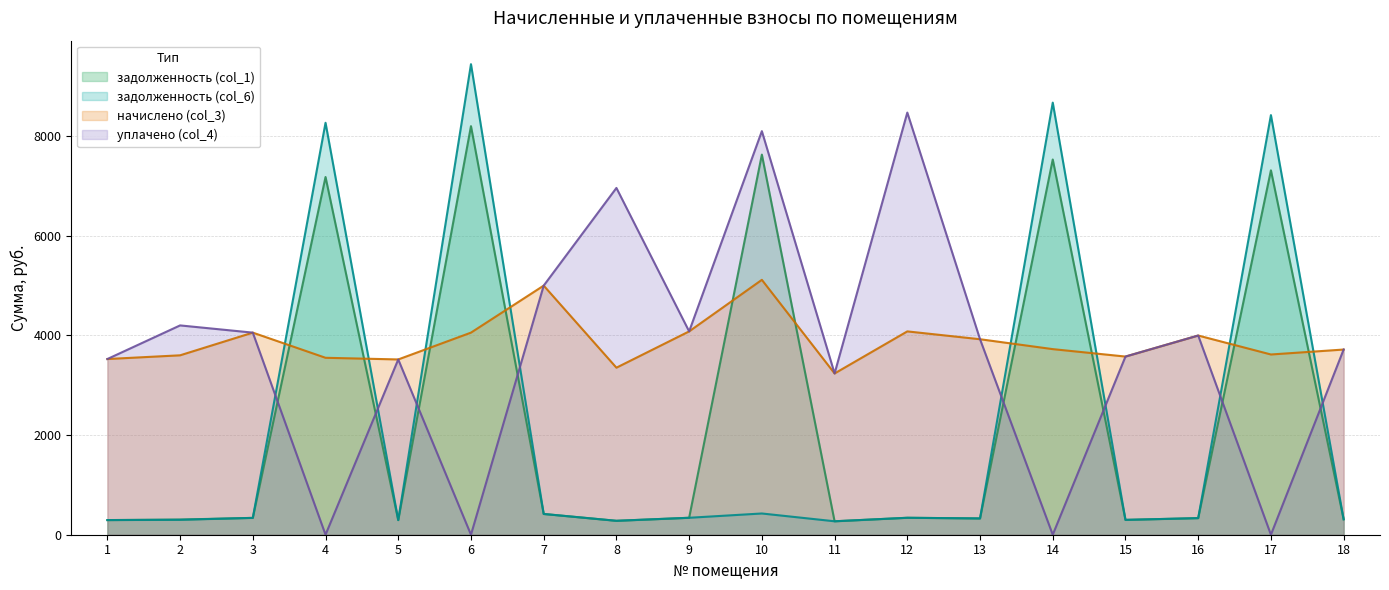

How many data points in задолженность (col_1) are less than 338?

9